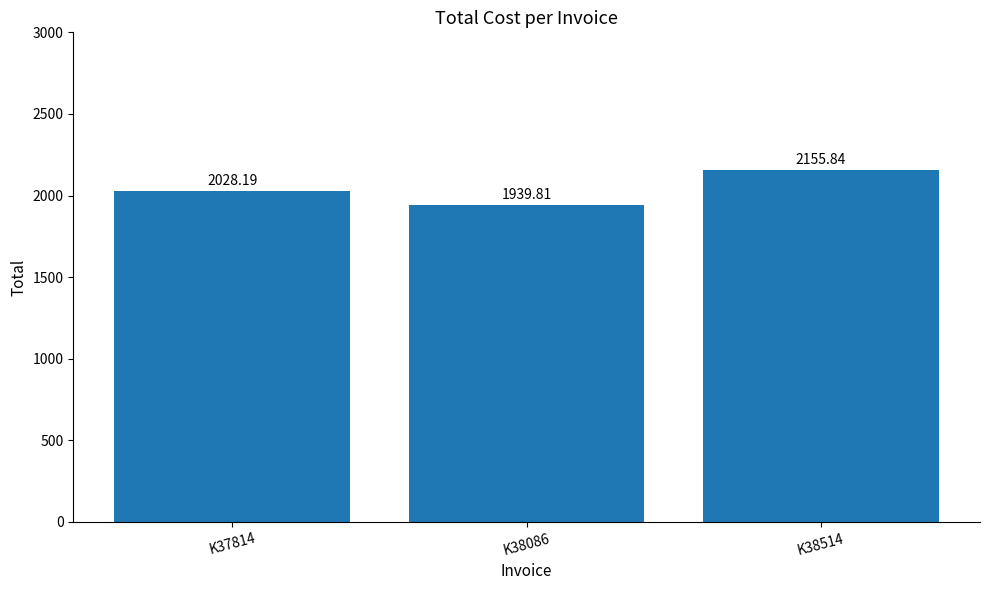

Reading left to right, extract all data points from this chart.

K37814=2028.2	K38086=1939.8	K38514=2155.8